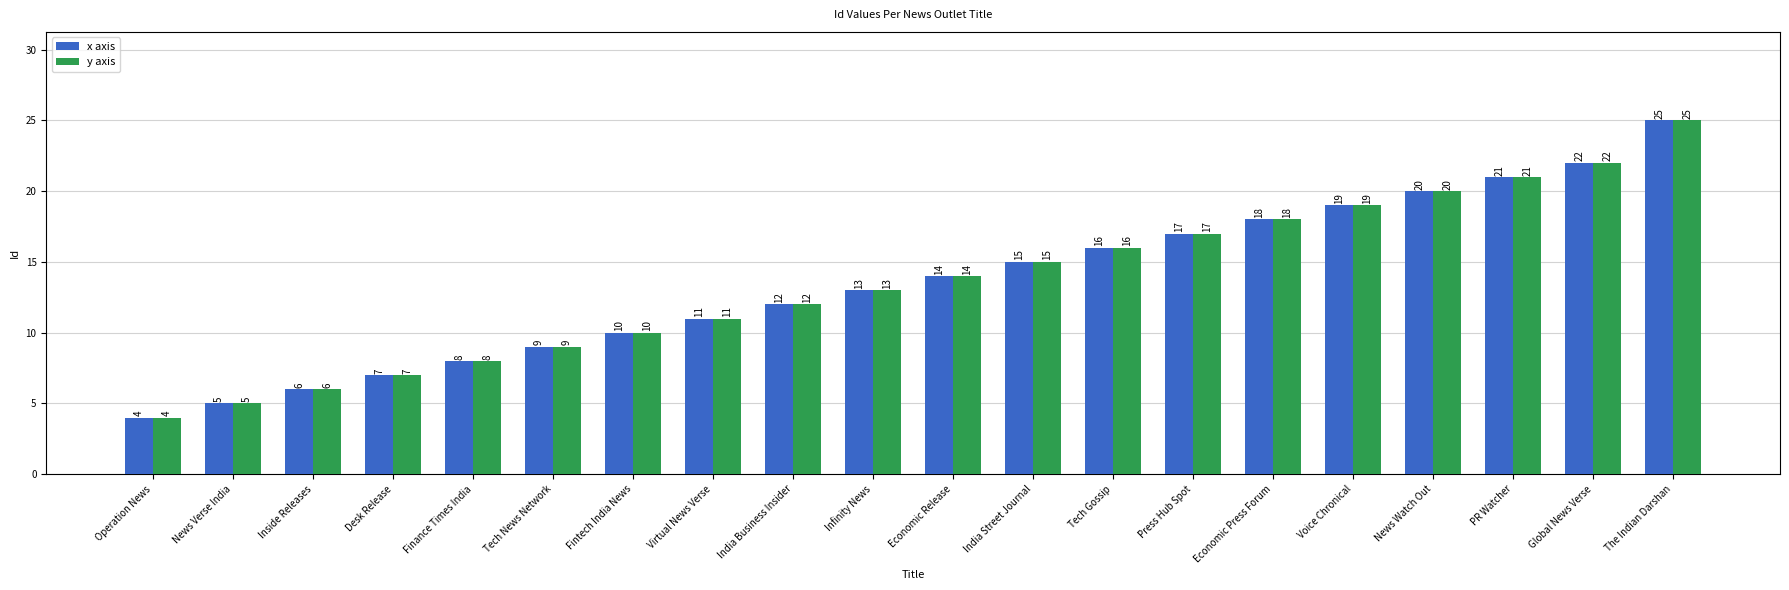

Reading right to left, transcribe all the data shown in this chart.

x axis: 25	22	21	20	19	18	17	16	15	14	13	12	11	10	9	8	7	6	5	4
y axis: 25	22	21	20	19	18	17	16	15	14	13	12	11	10	9	8	7	6	5	4